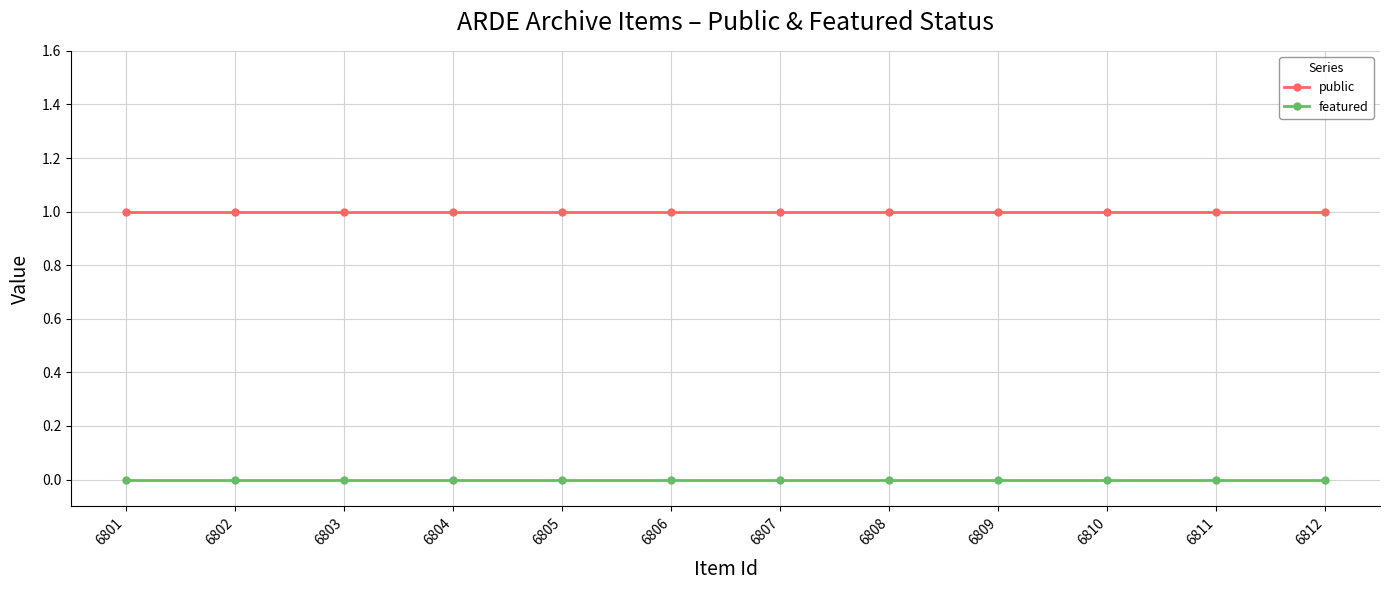

Is the value of featured at 6807 greater than the value of public at 6812?

No